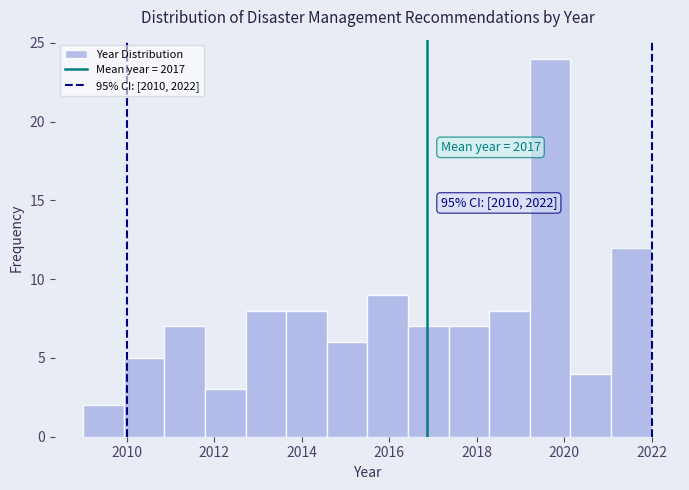

Over which range of the x-axis is the bar tallest?

2019.2 to 2020.2